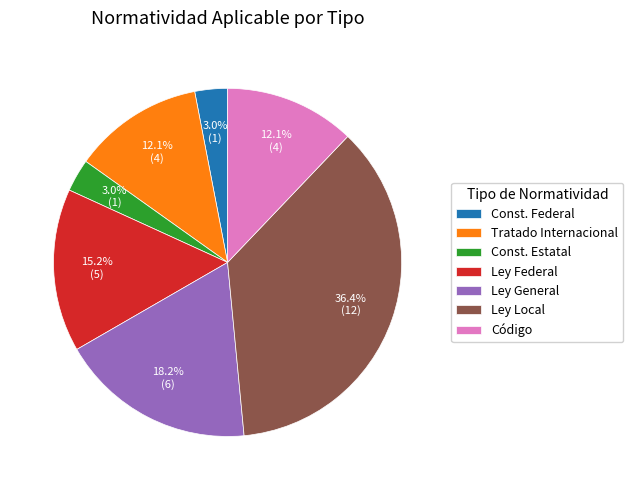

True or false: Código accounts for 12% of the total.

True